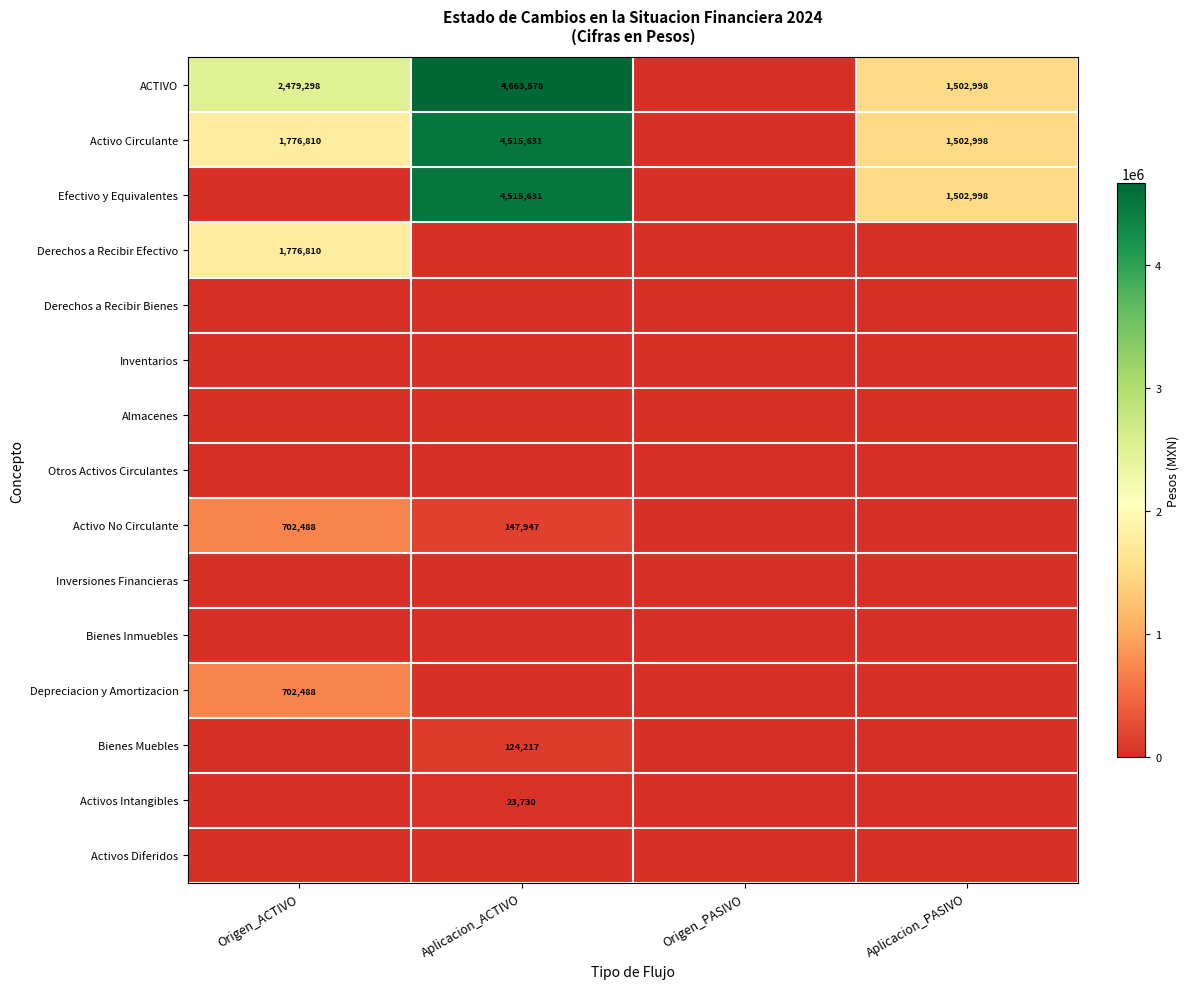

At which category is the sum across all series the highest?

Aplicacion_ACTIVO